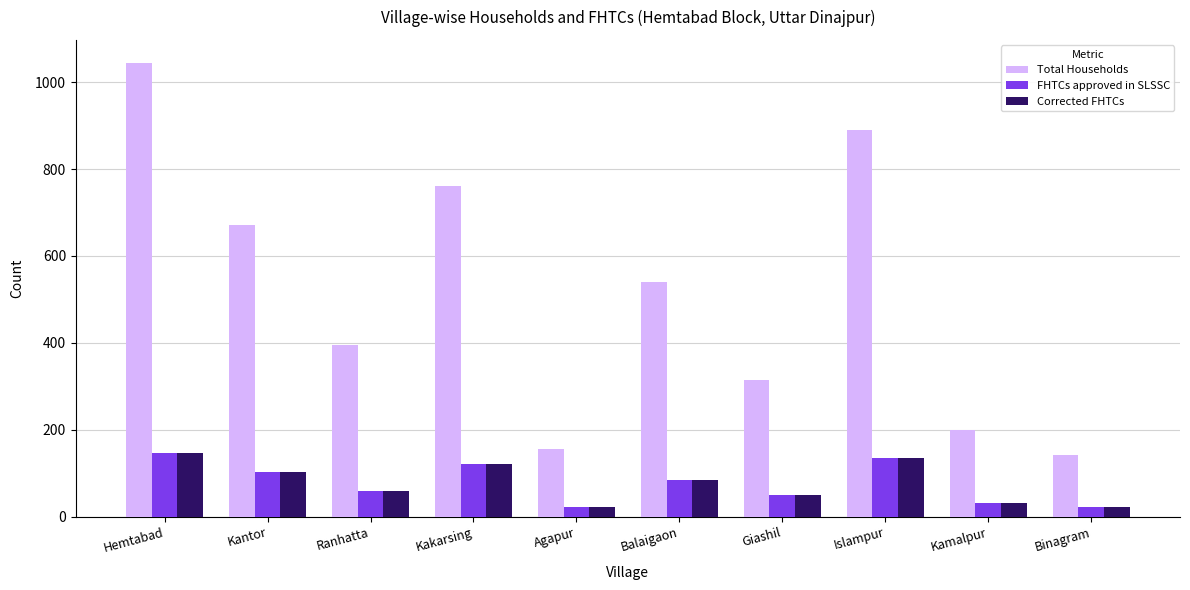

What is the difference between the maximum and second lowest values in the Corrected FHTCs series?

123